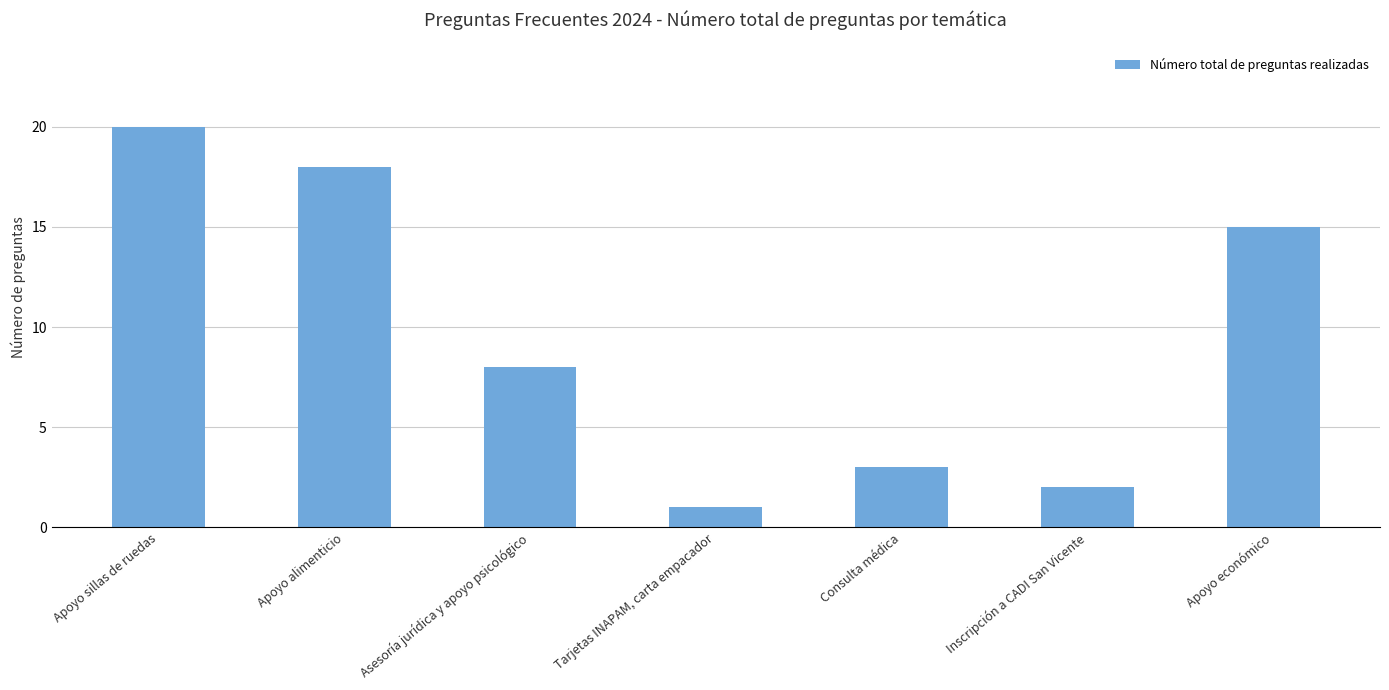

At which label is the value closest to 10?

Asesoría jurídica y apoyo psicológico